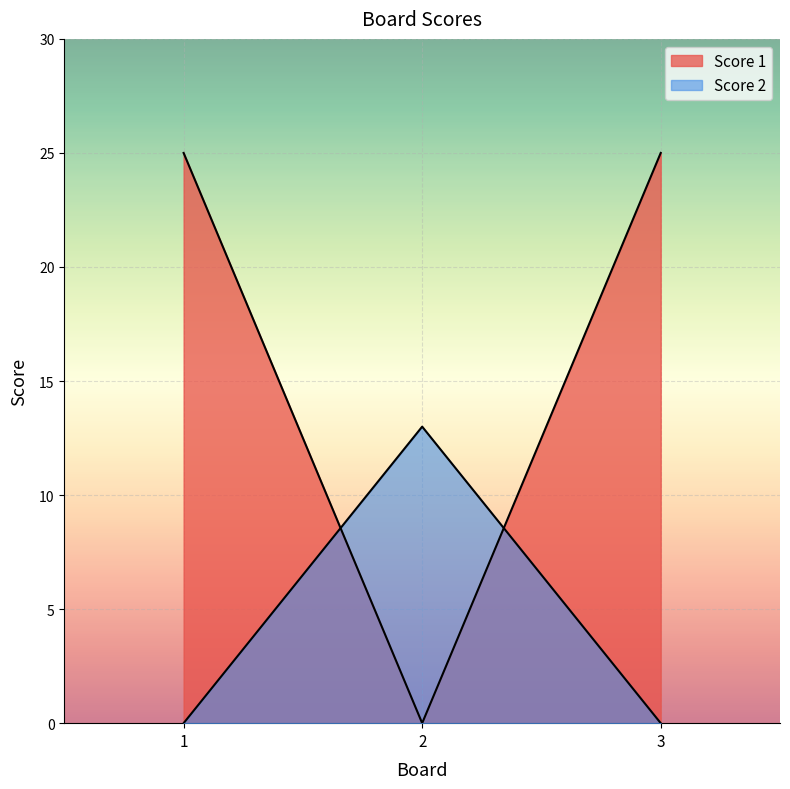

Which category has the lowest value in the Score 2 series?

1